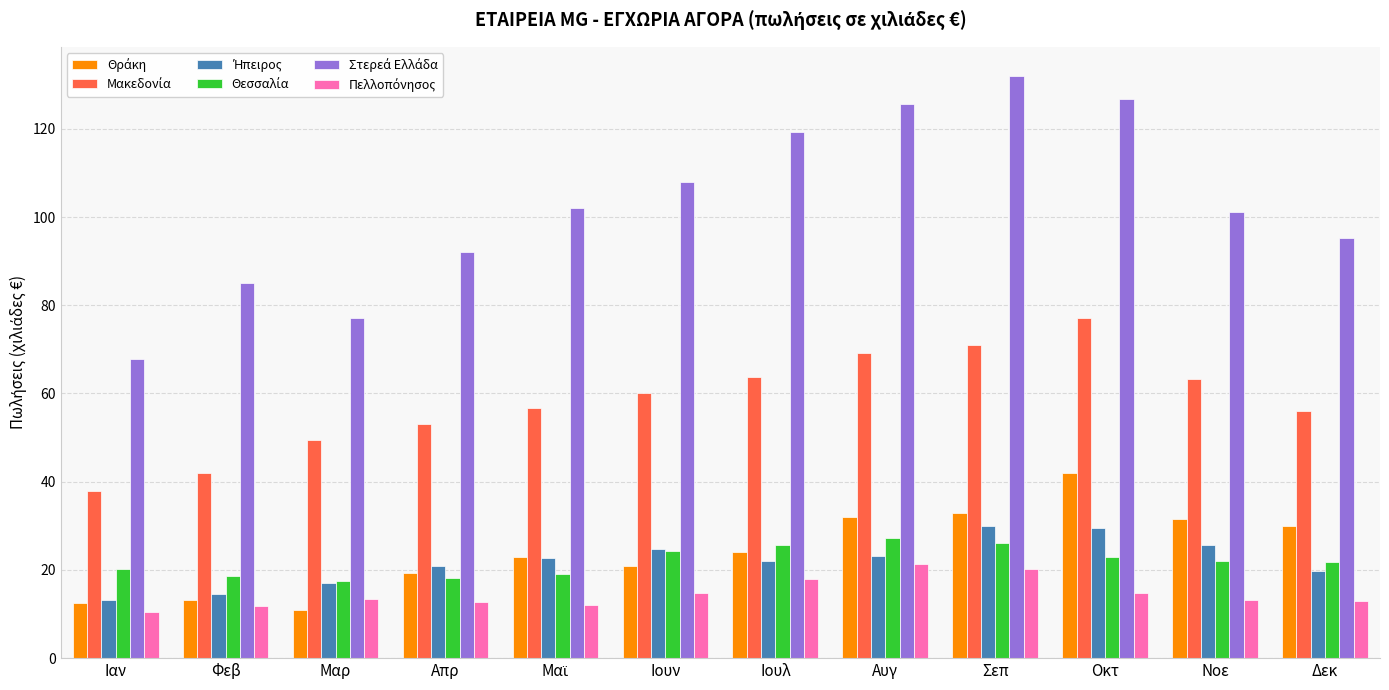

At how many categories does at least one series exceed 116?

4